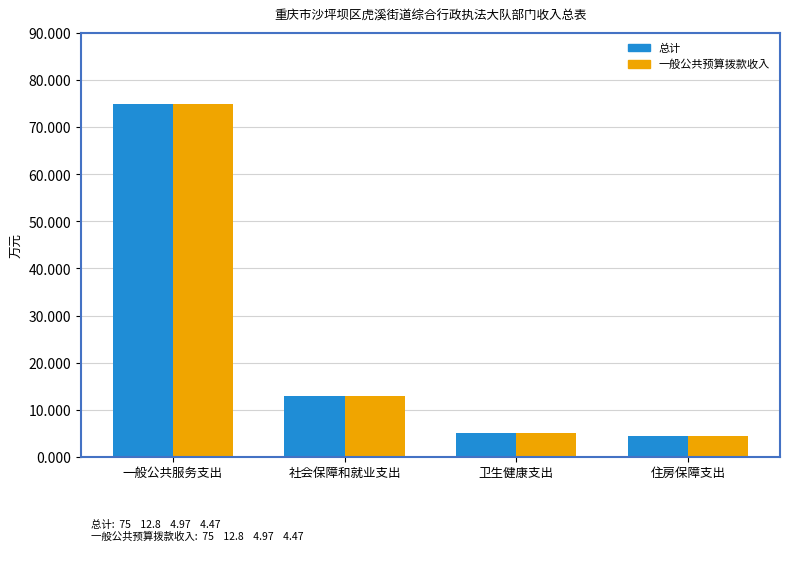

Are the bars grouped side by side (vs. stacked)?

Yes